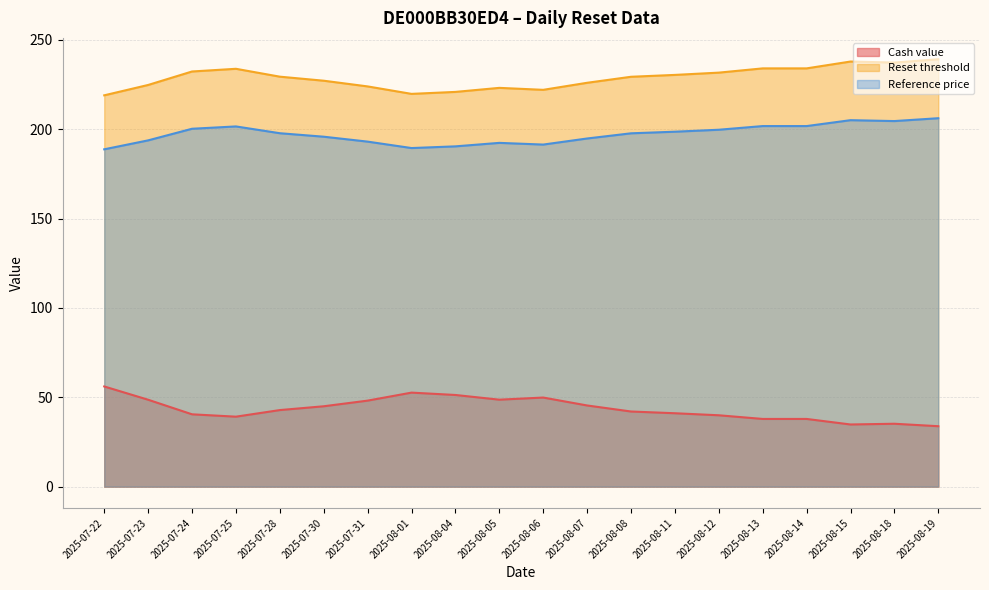

What is the difference between the second highest and minimum values in the Reference price series?

16.3